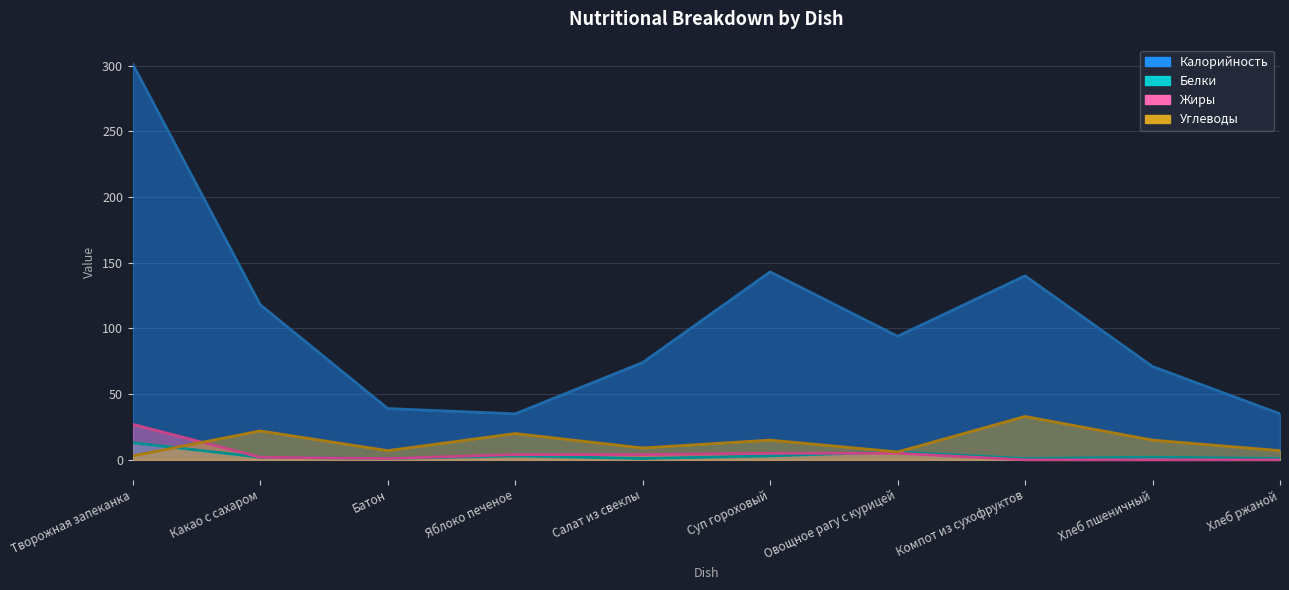

How many values in Жиры are above zero?

7